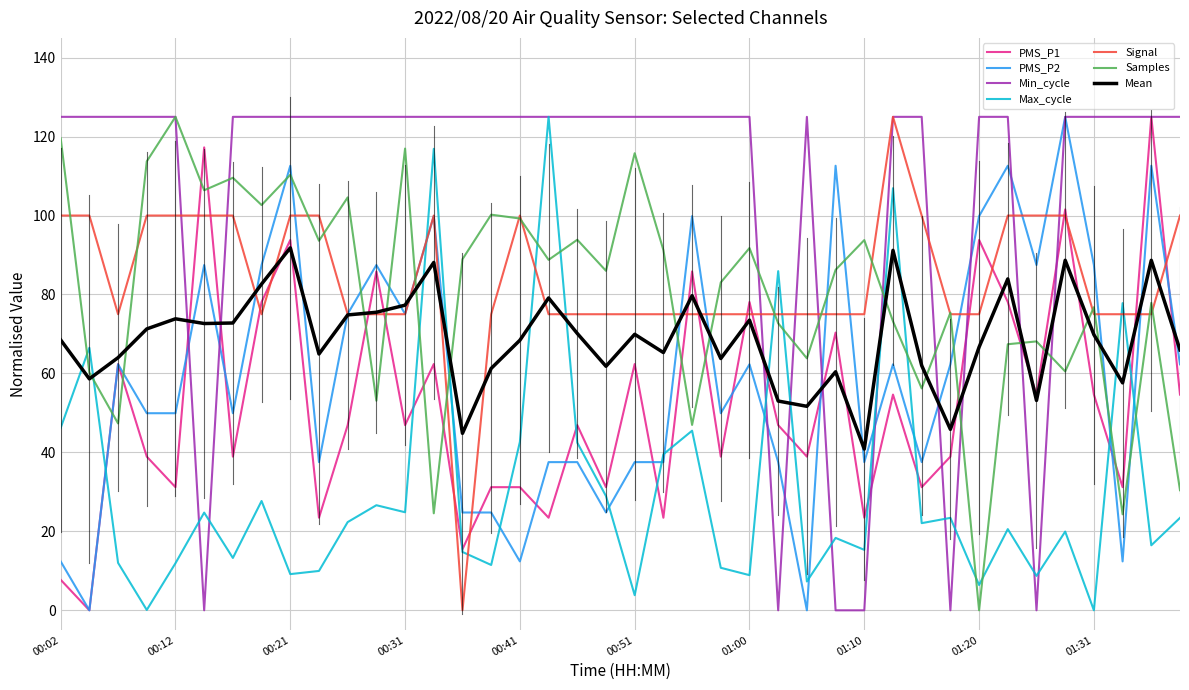

After their last crossing, which series has the higher values: Max_cycle or PMS_P2?

PMS_P2